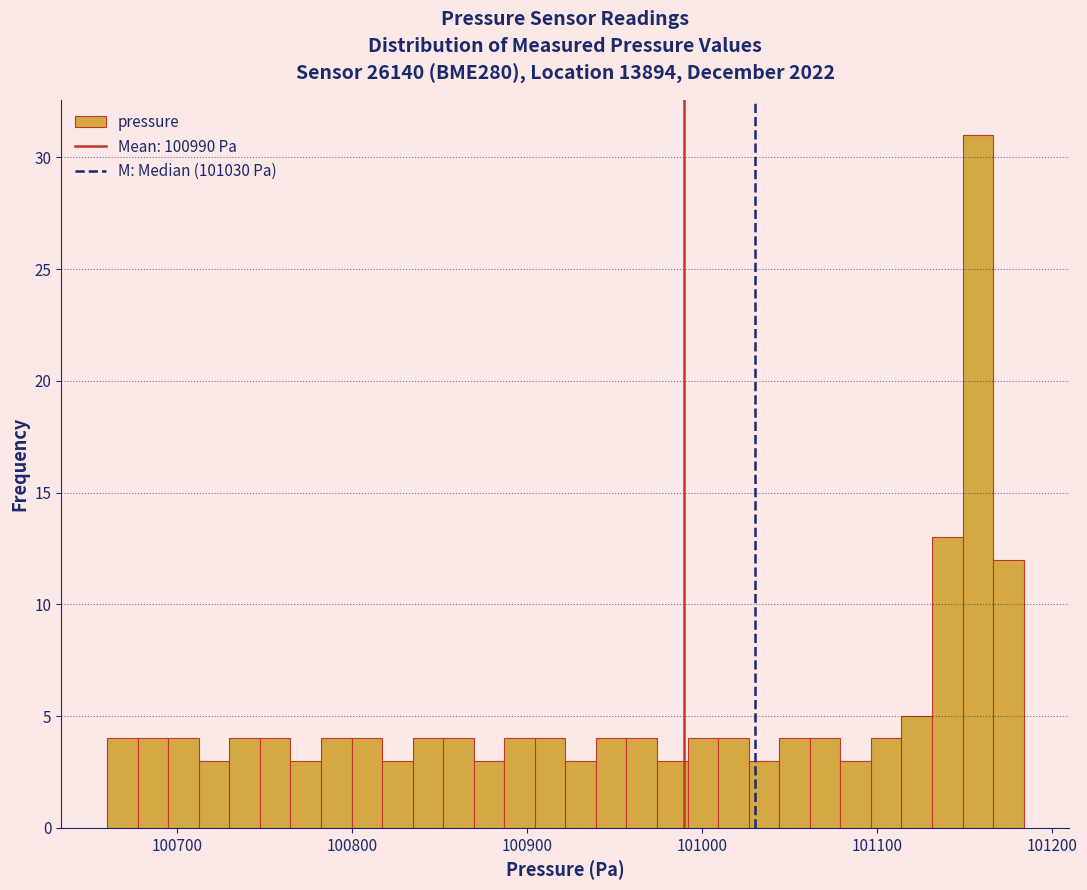

Around what value on the x-axis is the tallest bar? Give the approximate position of its centre, as read against the axis.

101160